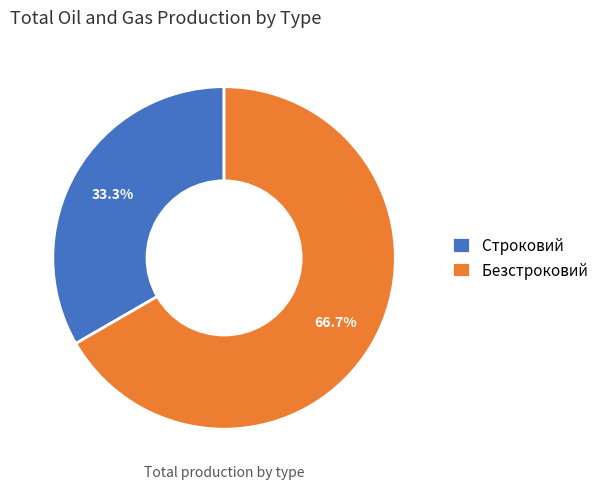

Do Безстроковий and Строковий together represent more than half of the pie?

Yes